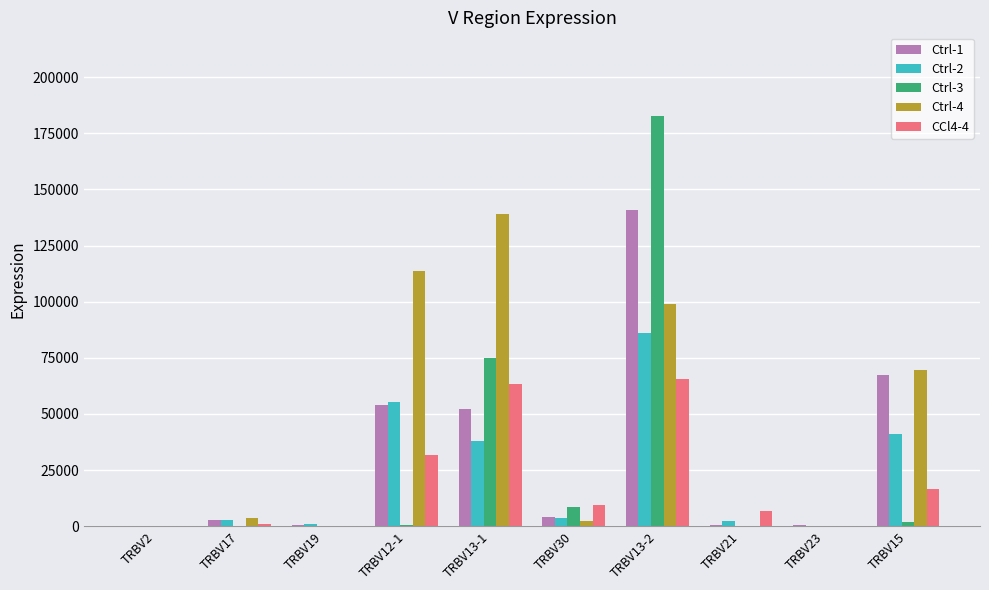

Which label corresponds to the largest value in the chart?

TRBV13-2